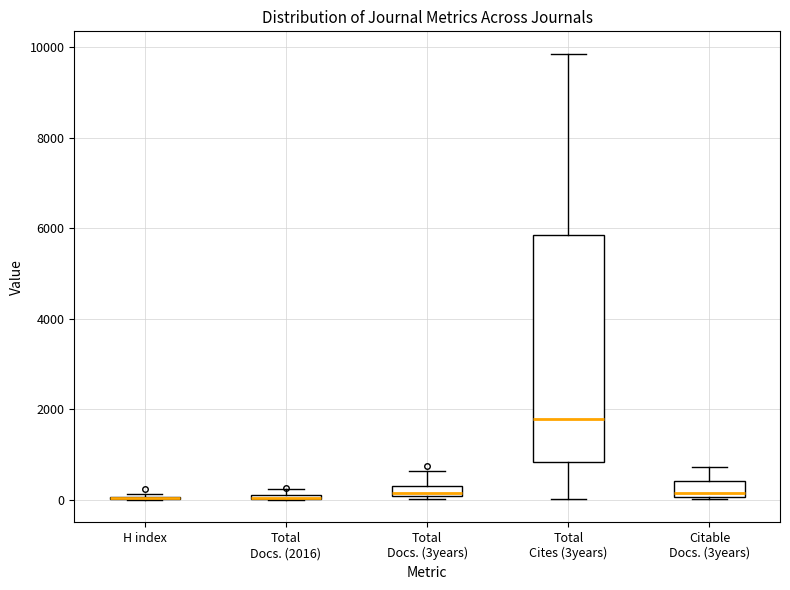

Which box is the tallest, from its lower edge to its upper edge?

Total Cites (3years)